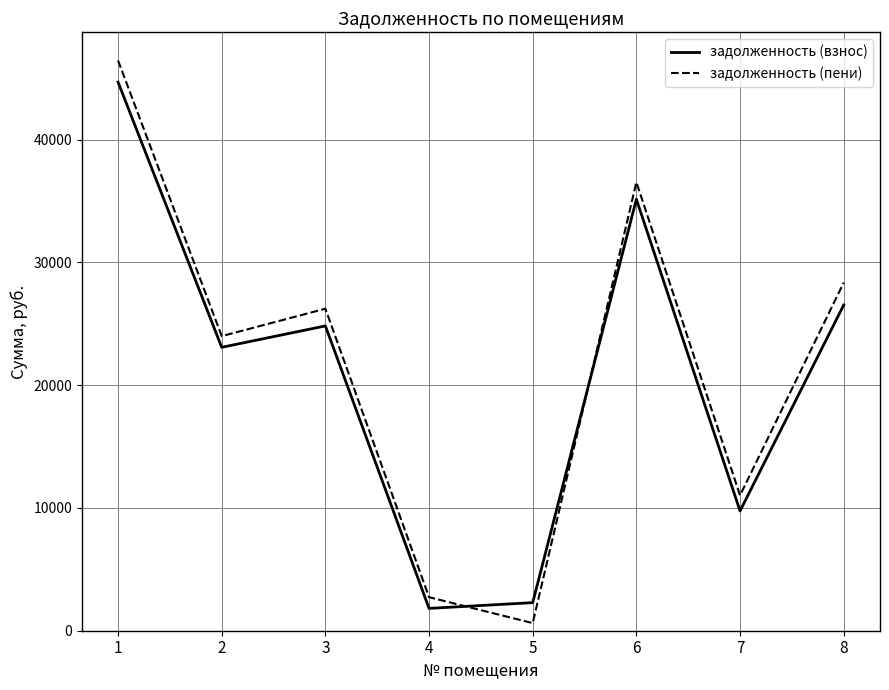

How many interior local valleys does the задолженность (пени) series have?

3